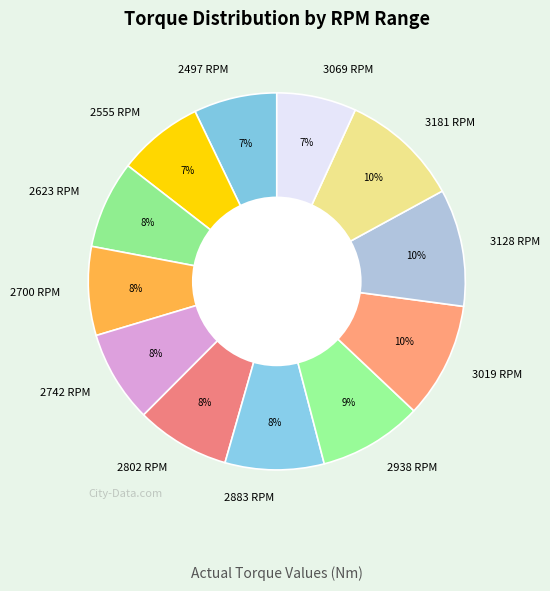

Between 2555 RPM and 2802 RPM, which is larger?

2802 RPM